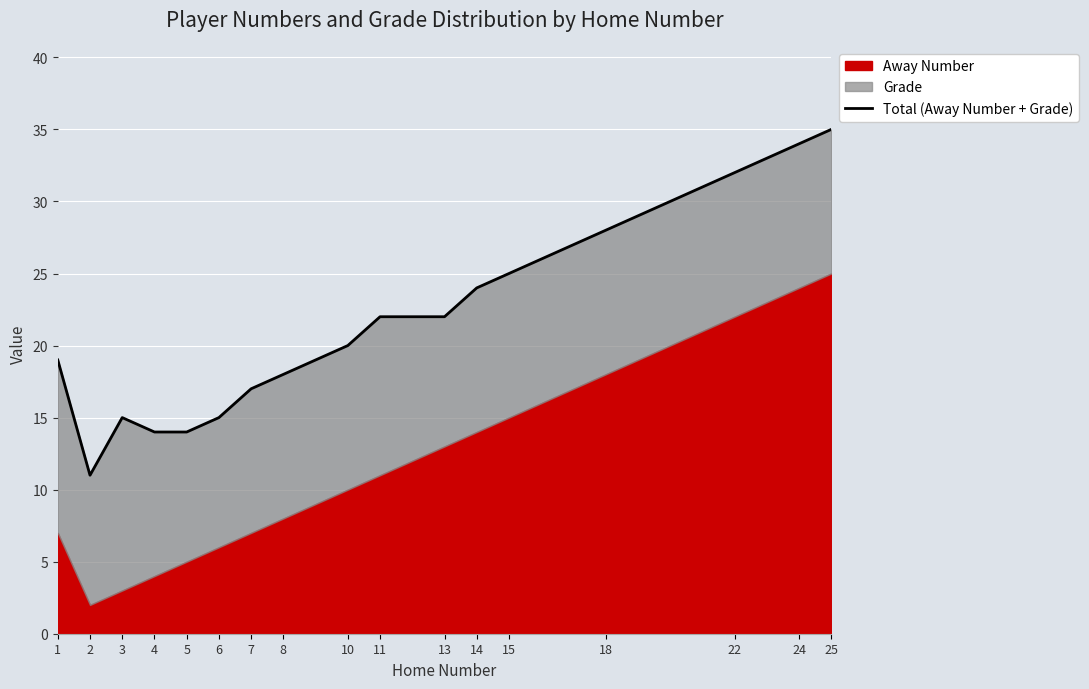

The value at 25 is 35. True or false?

True